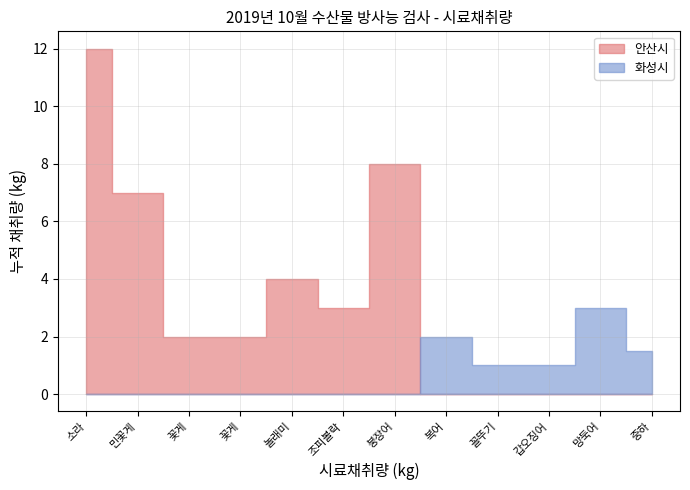

What is the minimum value shown in the chart?

1.0